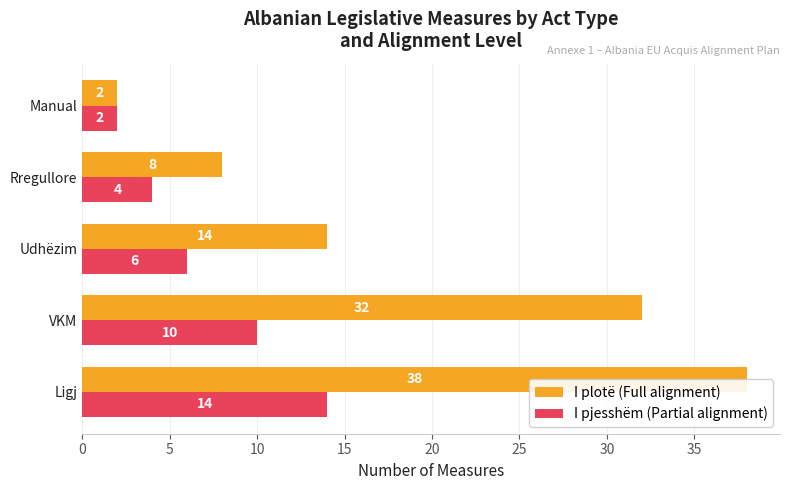

How many I pjesshëm (Partial alignment) values are between 4 and 10?

3